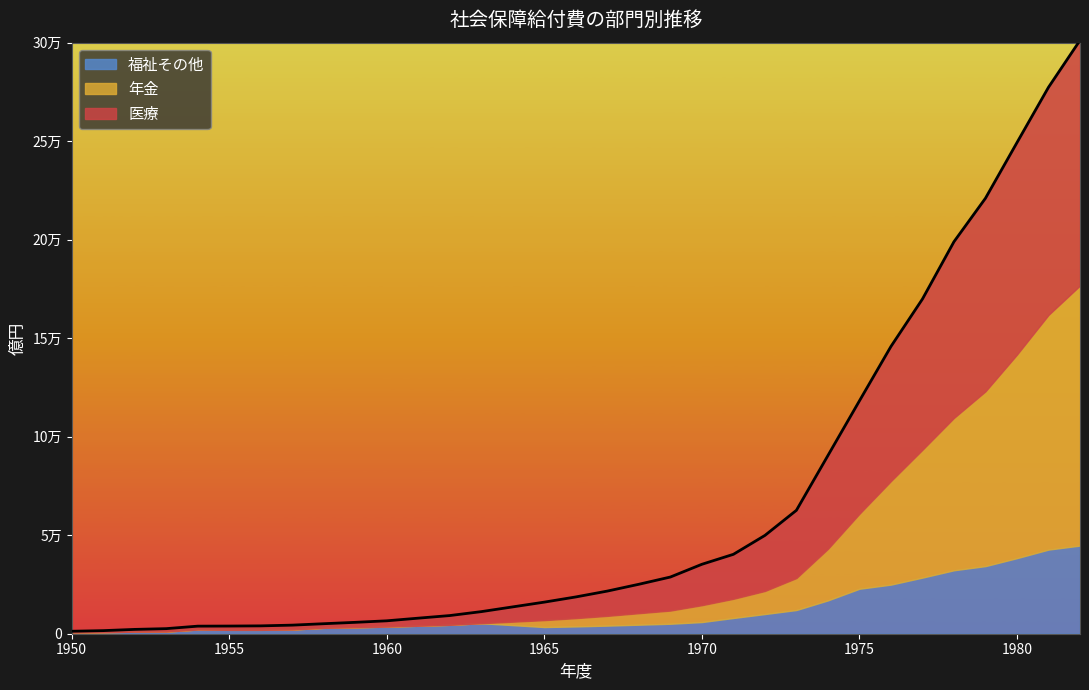

What are all the series names shown in the legend?

福祉その他, 年金, 医療